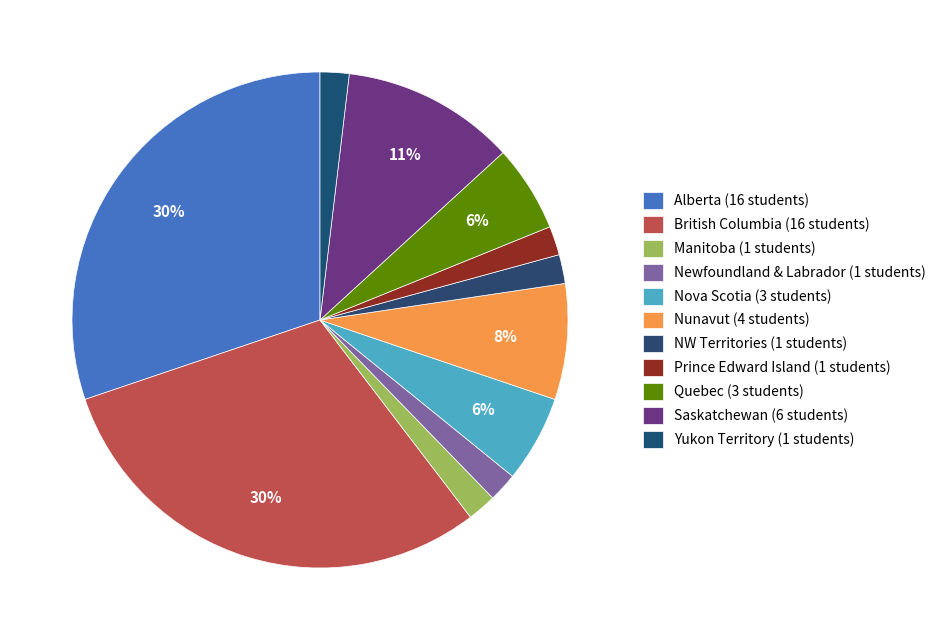

To the nearest percent, what portion does Alberta represent?

30%